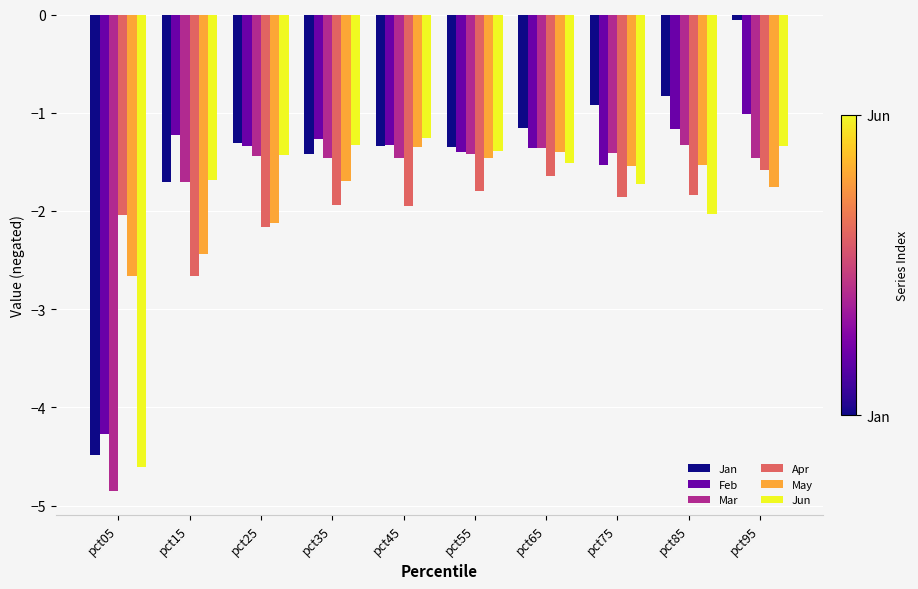

What is the value of the Apr bar at the 1st from the left?

-2.0